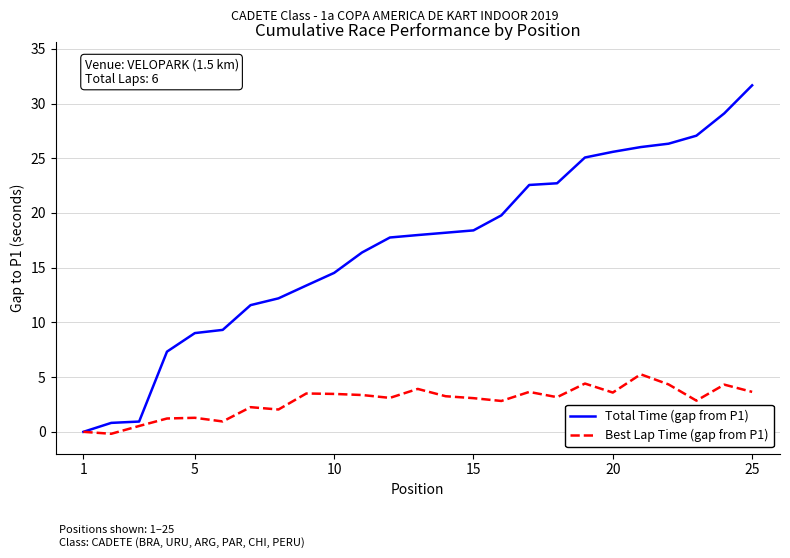

Which series has the largest total across all categories?

Total Time (gap from P1)